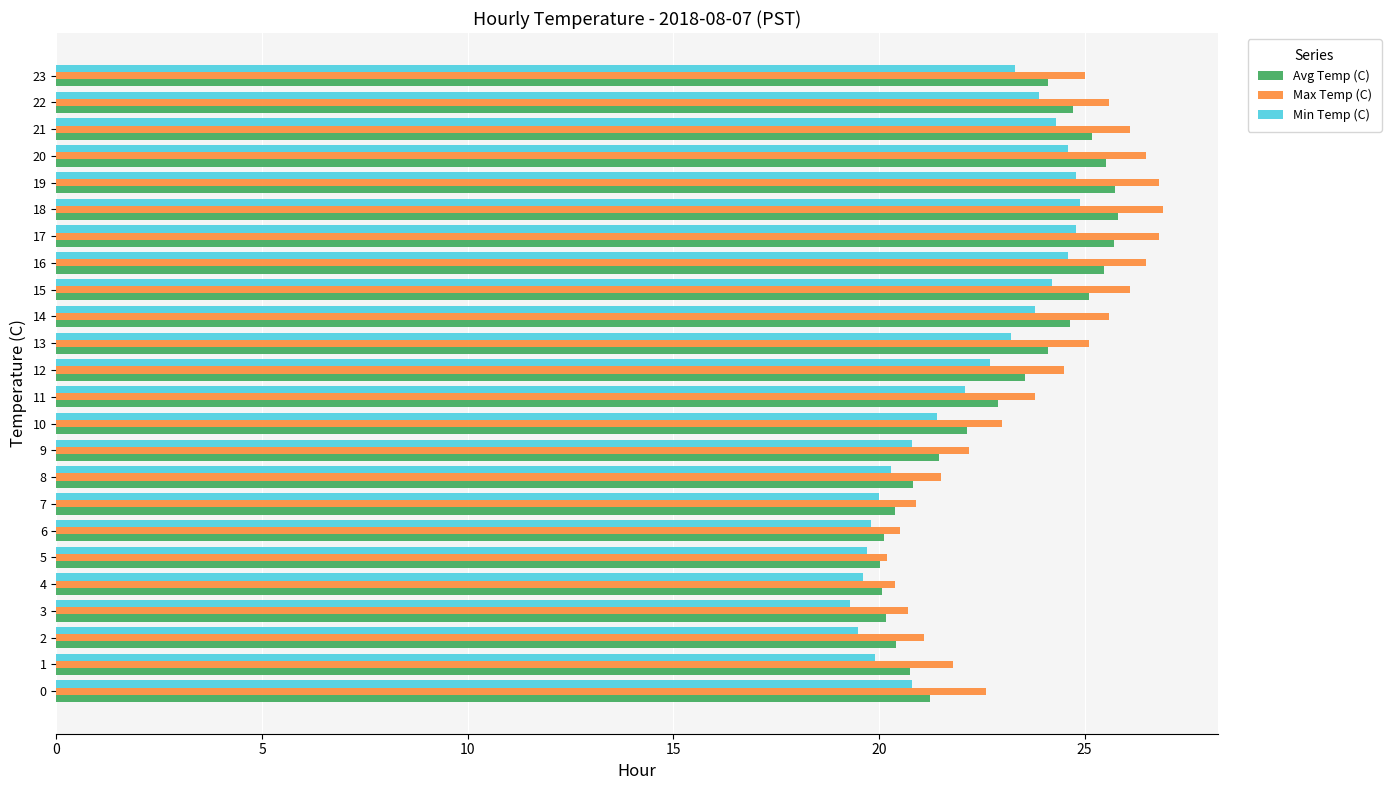

What is the difference between the second highest and minimum values in the Max Temp (C) series?

6.6